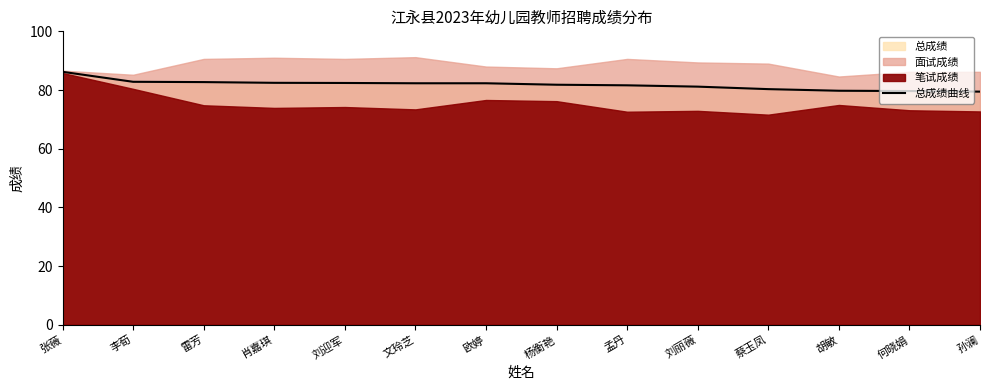

Reading right to left, transcribe all the data shown in this chart.

孙澜=79.5	何晓娟=79.7	胡敏=79.8	蔡玉凤=80.3	刘丽薇=81.2	孟丹=81.6	杨衡艳=81.8	欧婷=82.3	文玲芝=82.3	刘迎军=82.4	肖嘉琪=82.5	雷芳=82.7	李荀=82.8	张薇=86.2